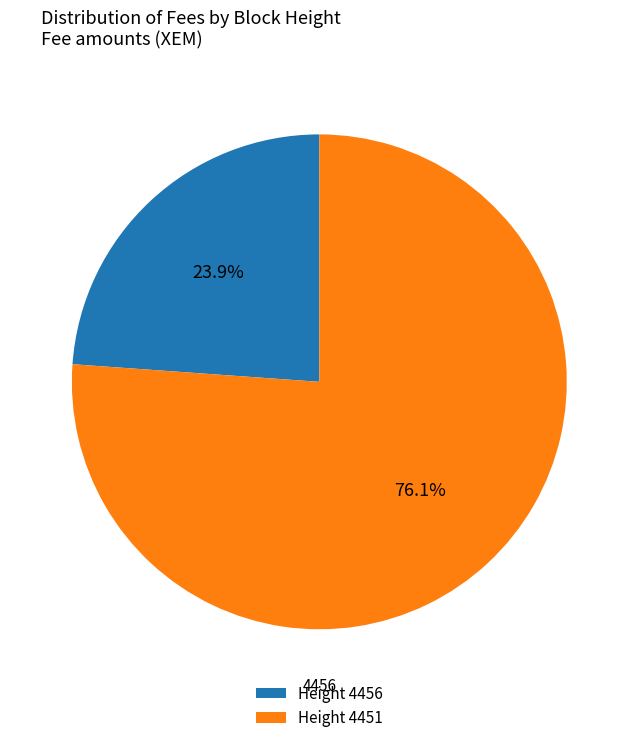

Does any single category account for the majority?

Yes